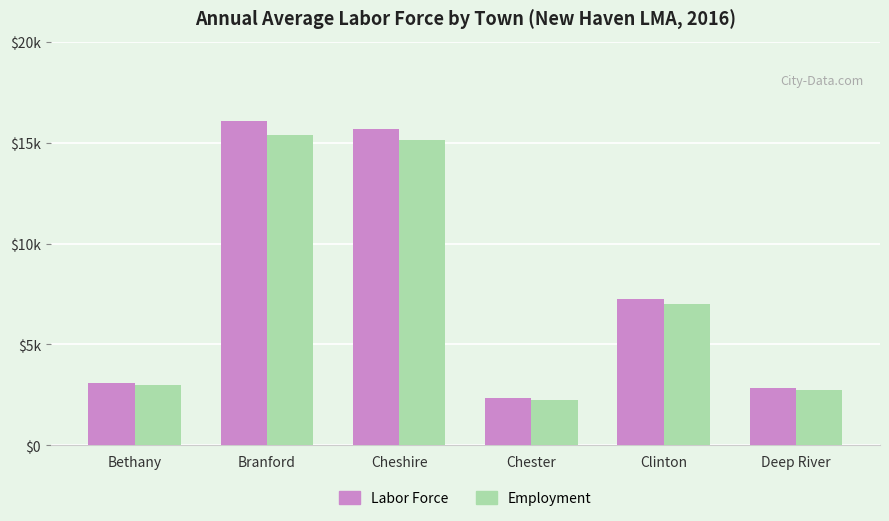

Rank the categories by Employment value from lowest to highest.

Chester, Deep River, Bethany, Clinton, Cheshire, Branford